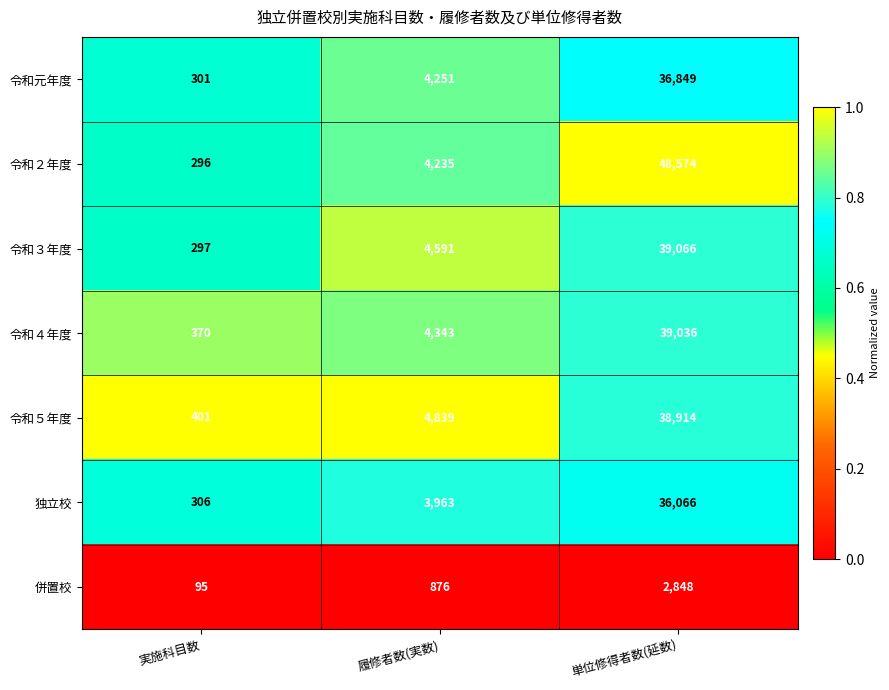

Which series has the widest spread of values?

令和２年度